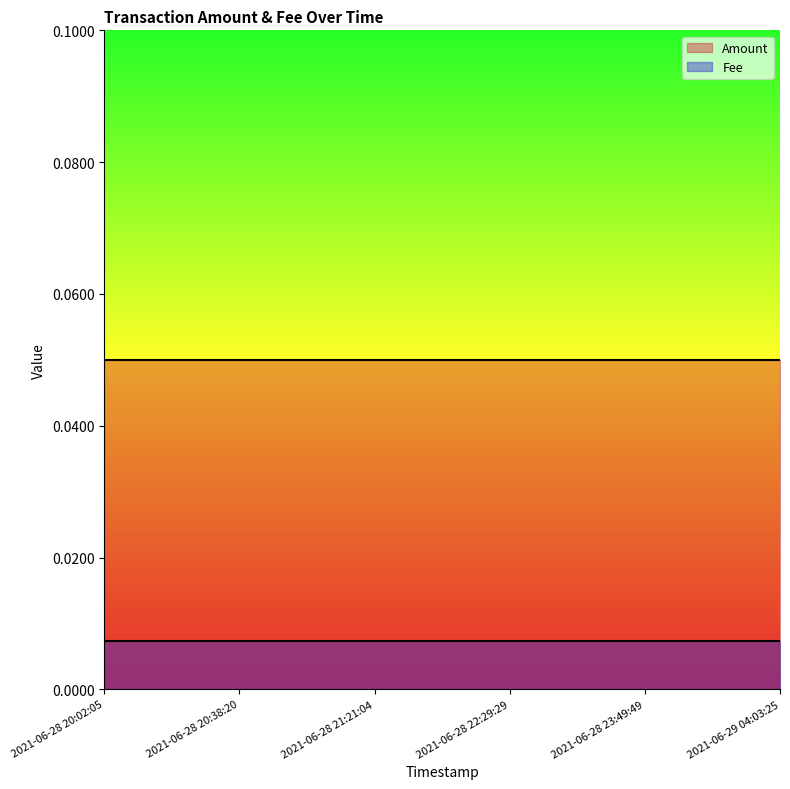

Reading left to right, list all the values displayed in this chart.

Amount: 0.1	0.1	0.1	0.1	0.1	0.1
Fee: 0.0	0.0	0.0	0.0	0.0	0.0